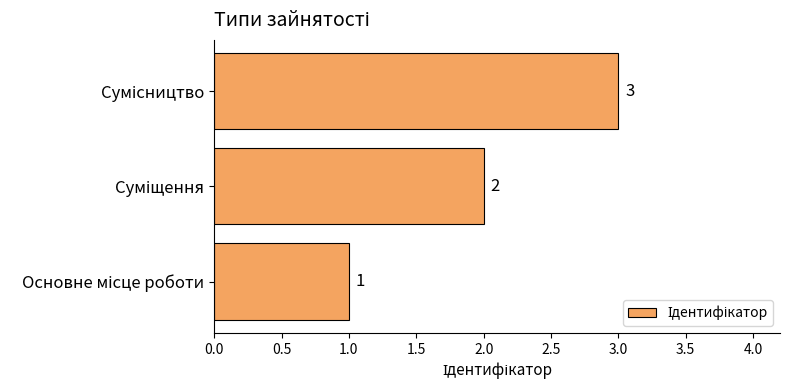

Are the bars grouped side by side (vs. stacked)?

No